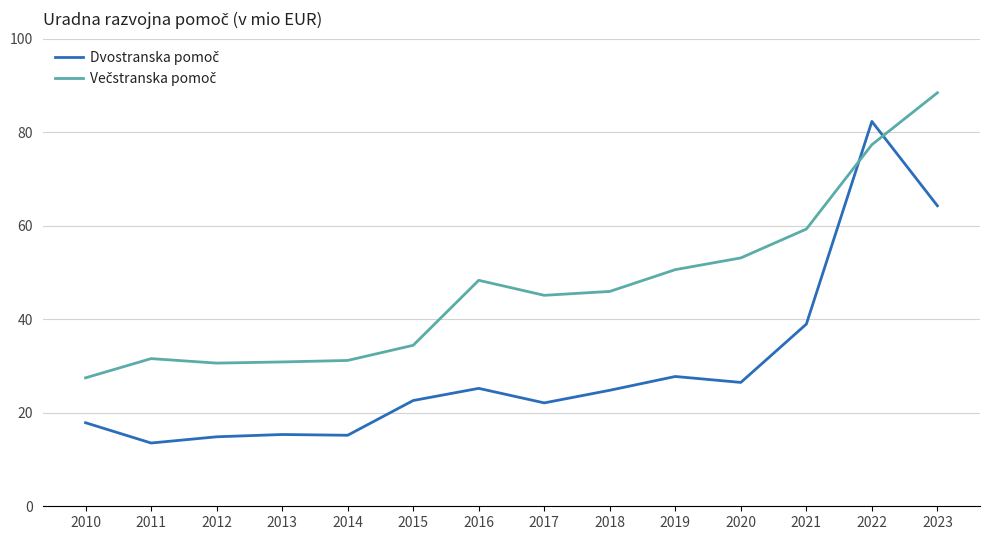

At which category is the sum across all series the highest?

2022